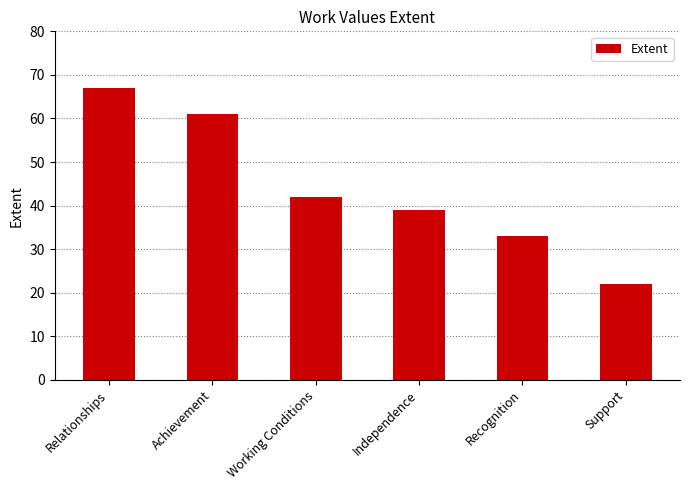

Reading right to left, what are all the values shown in this chart?

22	33	39	42	61	67